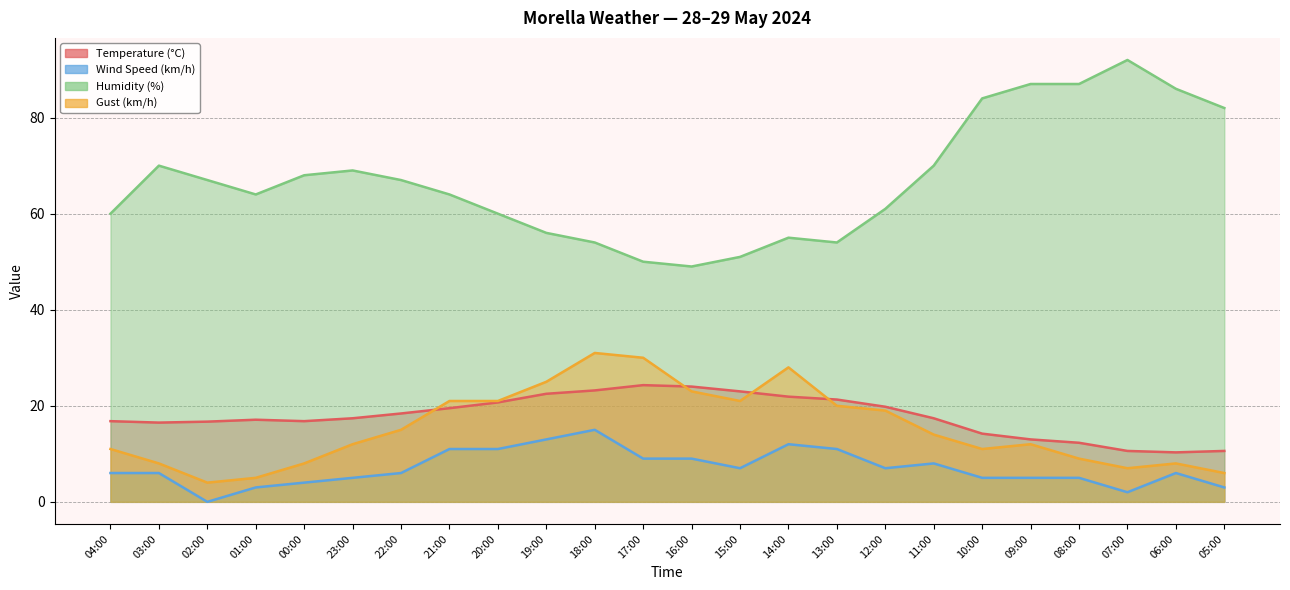

Which series has the widest spread of values?

Humidity (%)